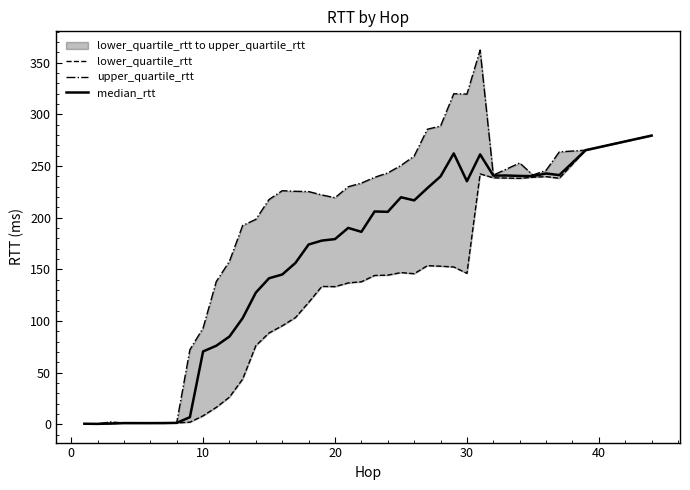

How many categories are shown in the chart?

39